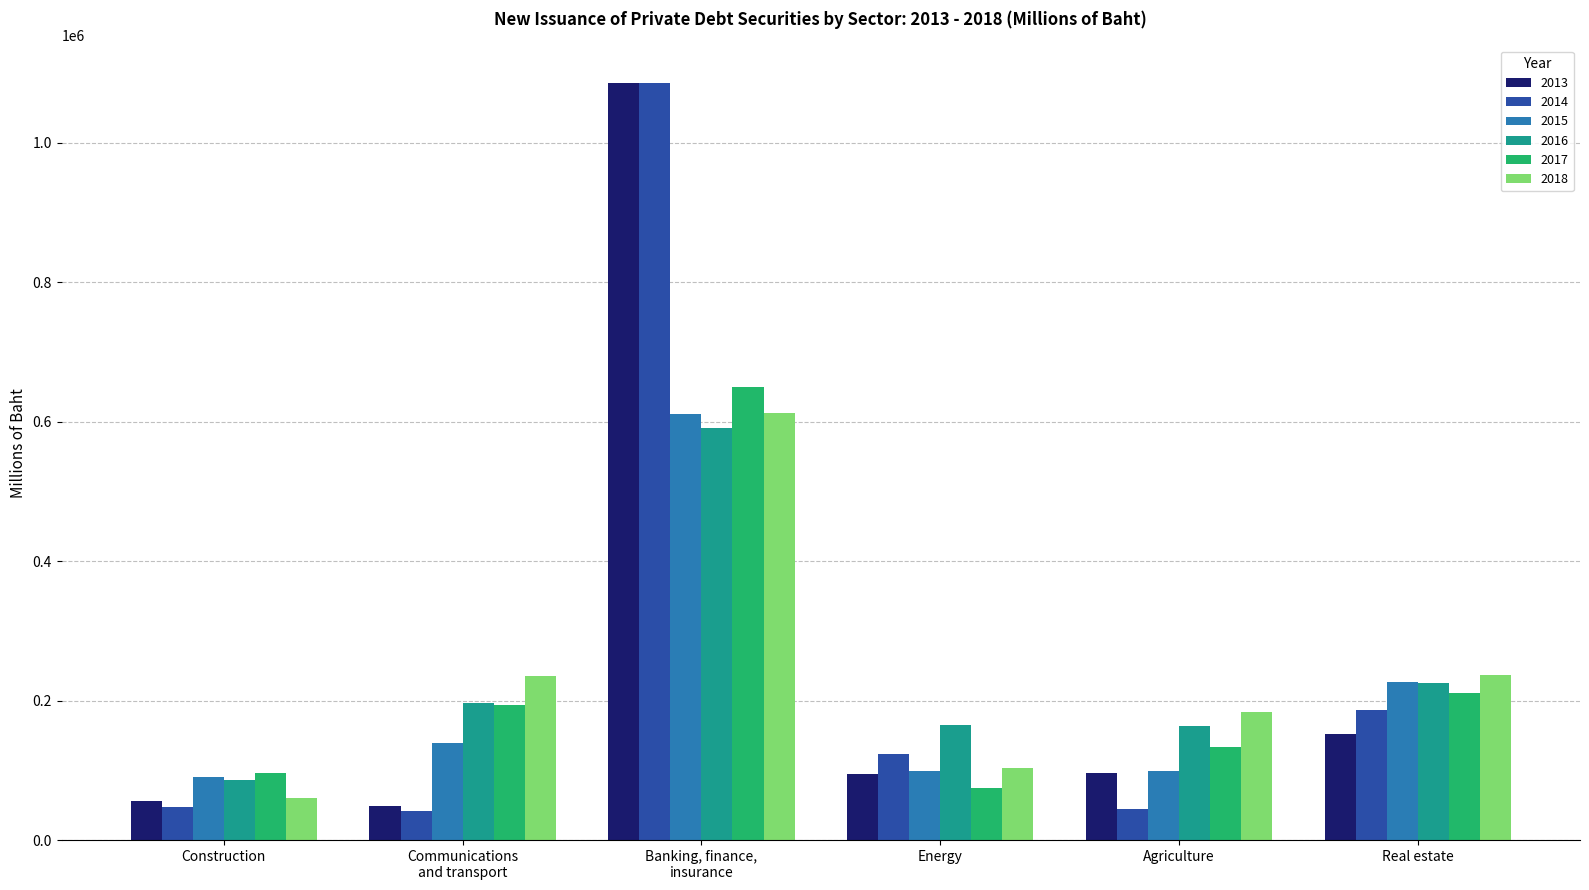

What is the maximum value for 2014?

1085527.3